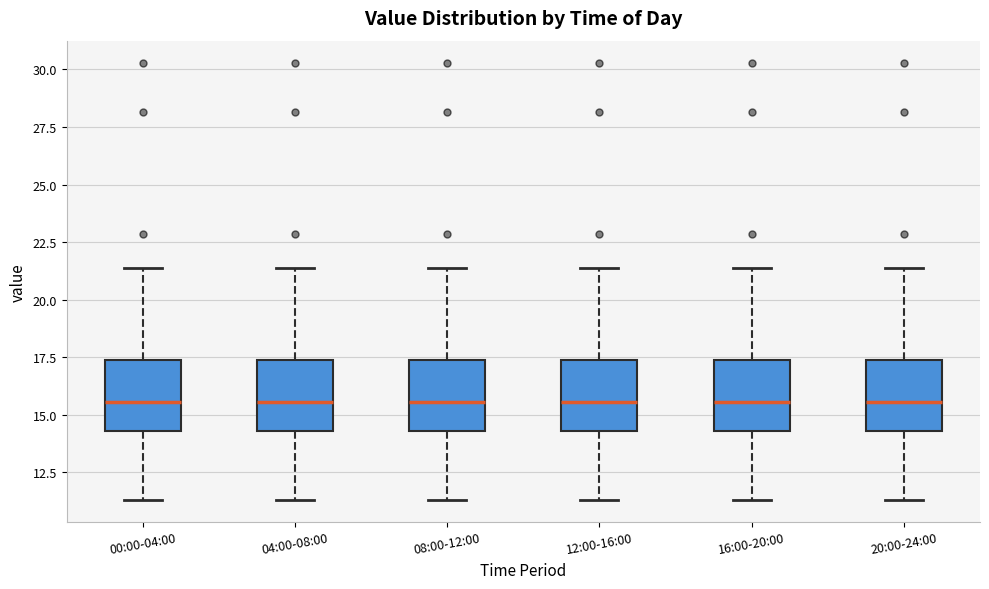

Reading left to right, read every box against the y-axis: the position of its median line, the range the box covers, and the ends of its whiskers. The values are not printed on the chart, so give them approximately, as read against the axis.

00:00-04:00: median 15.5, box 14.5 to 17.5, whiskers 11.5 to 21.5
04:00-08:00: median 15.5, box 14.5 to 17.5, whiskers 11.5 to 21.5
08:00-12:00: median 15.5, box 14.5 to 17.5, whiskers 11.5 to 21.5
12:00-16:00: median 15.5, box 14.5 to 17.5, whiskers 11.5 to 21.5
16:00-20:00: median 15.5, box 14.5 to 17.5, whiskers 11.5 to 21.5
20:00-24:00: median 15.5, box 14.5 to 17.5, whiskers 11.5 to 21.5